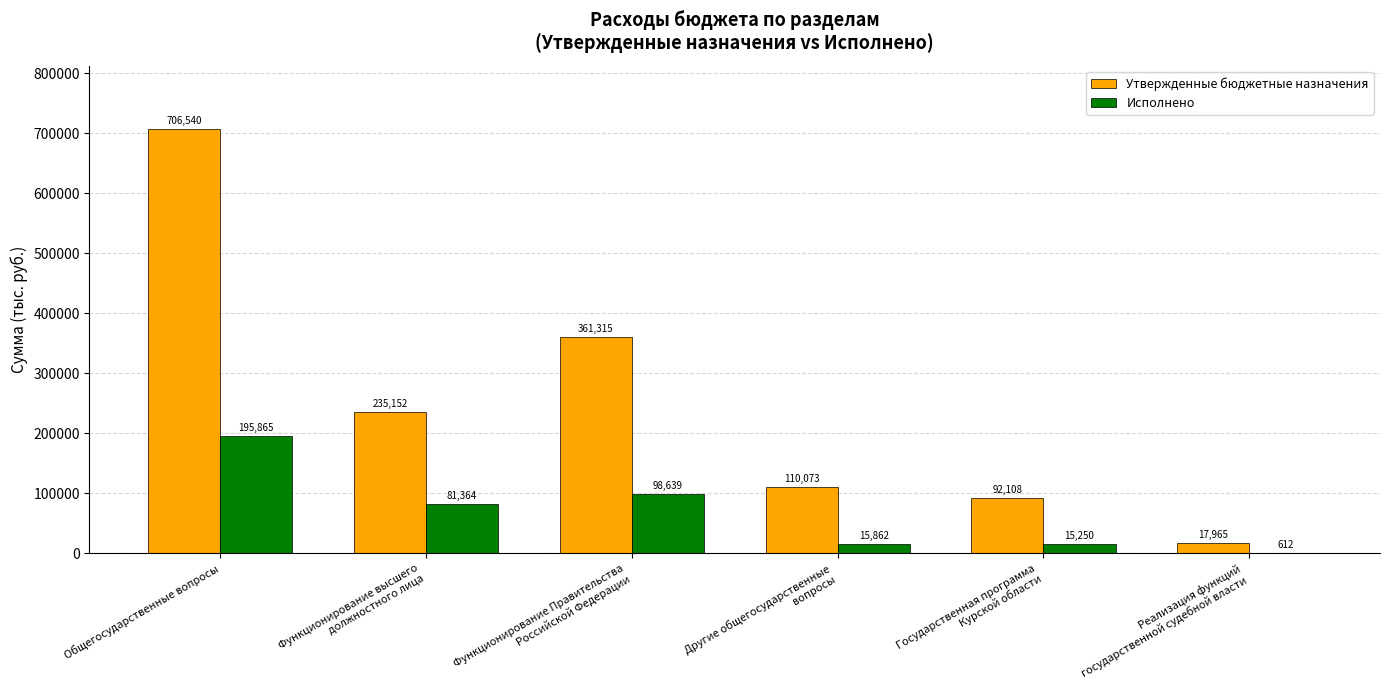

Which series has the largest total across all categories?

Утвержденные бюджетные назначения